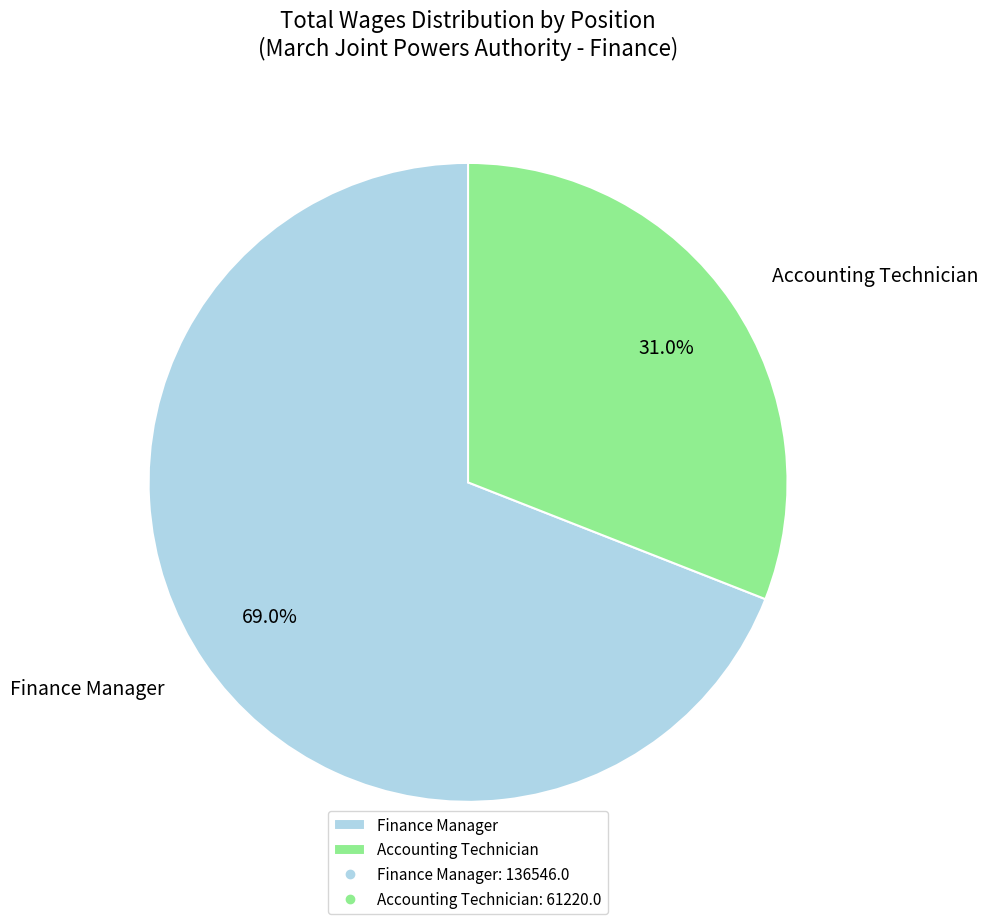

Rank the categories by value from highest to lowest.

Finance Manager, Accounting Technician